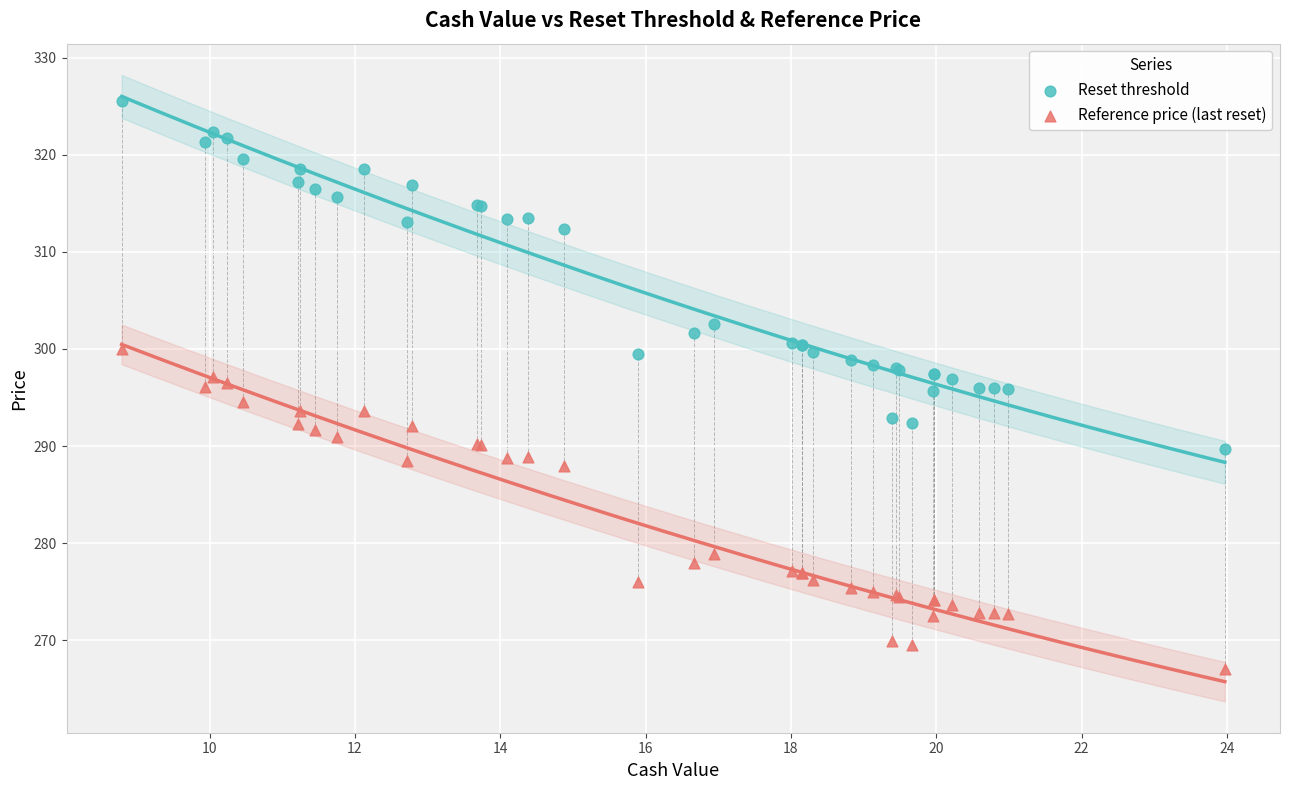

What is the X range (max minus min) for the scatter plot?

15.2